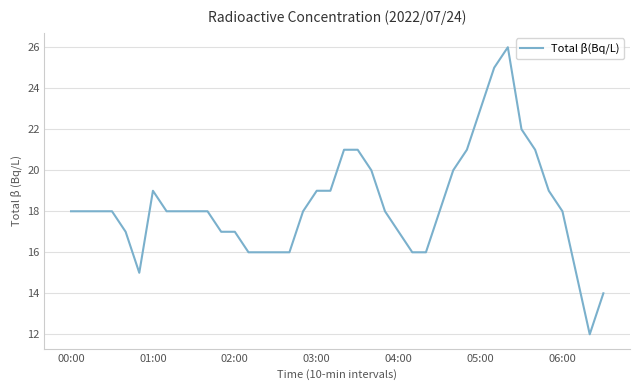

What is the minimum value shown in the chart?

12